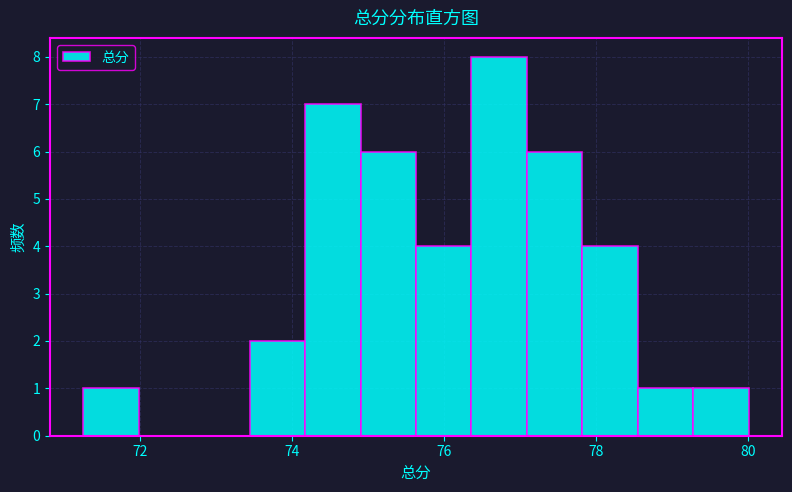

Read against the x-axis, roughly where is the centre of the tallest bar?

76.8